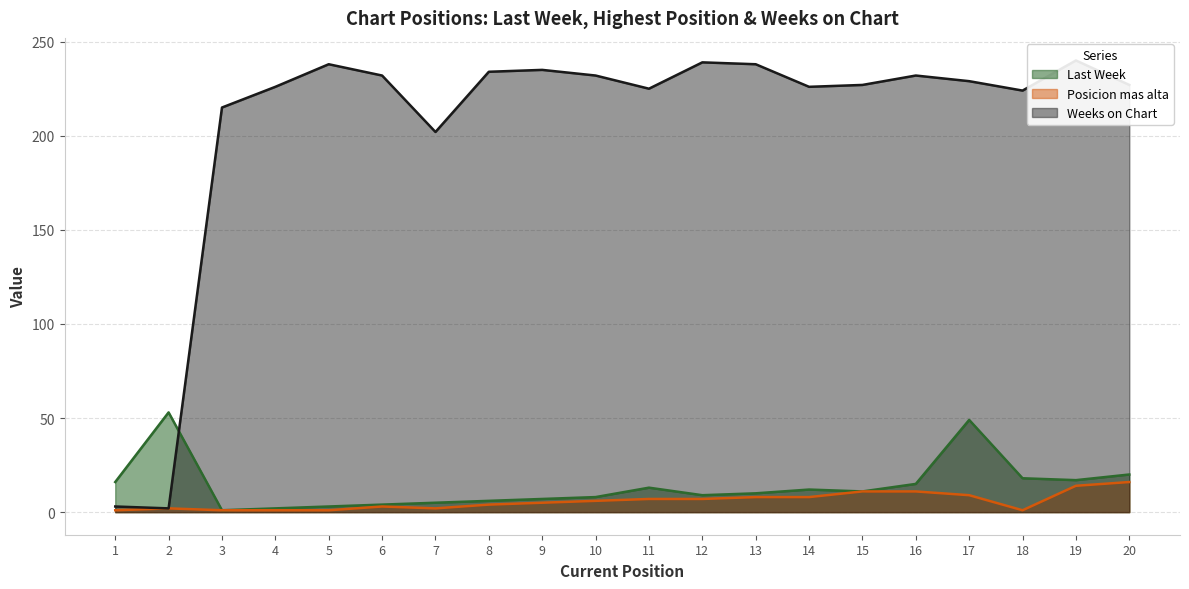

Reading right to left, list all the values displayed in this chart.

Last Week: 20	17	18	49	15	11	12	10	9	13	8	7	6	5	4	3	2	1	53	16
Posicion mas alta: 16	14	1	9	11	11	8	8	7	7	6	5	4	2	3	1	1	1	2	1
Weeks on Chart: 227	240	224	229	232	227	226	238	239	225	232	235	234	202	232	238	226	215	2	3